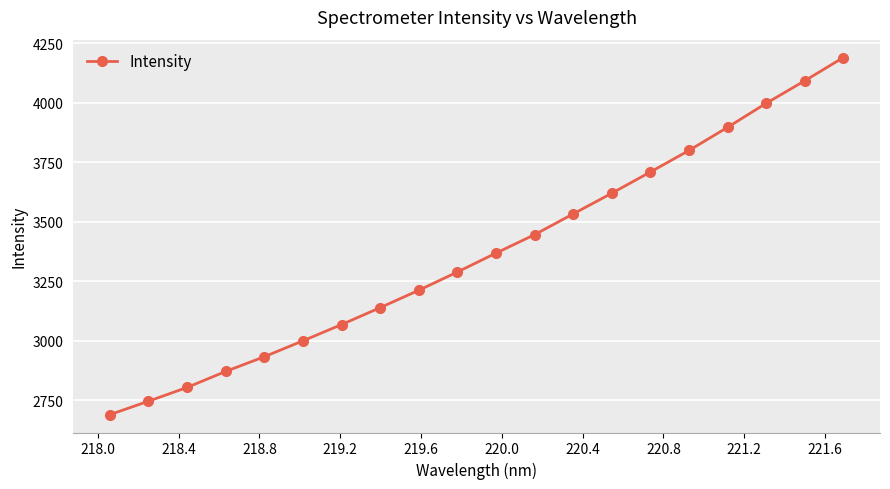

True or false: the data has more than 2 interior local peaks.

False